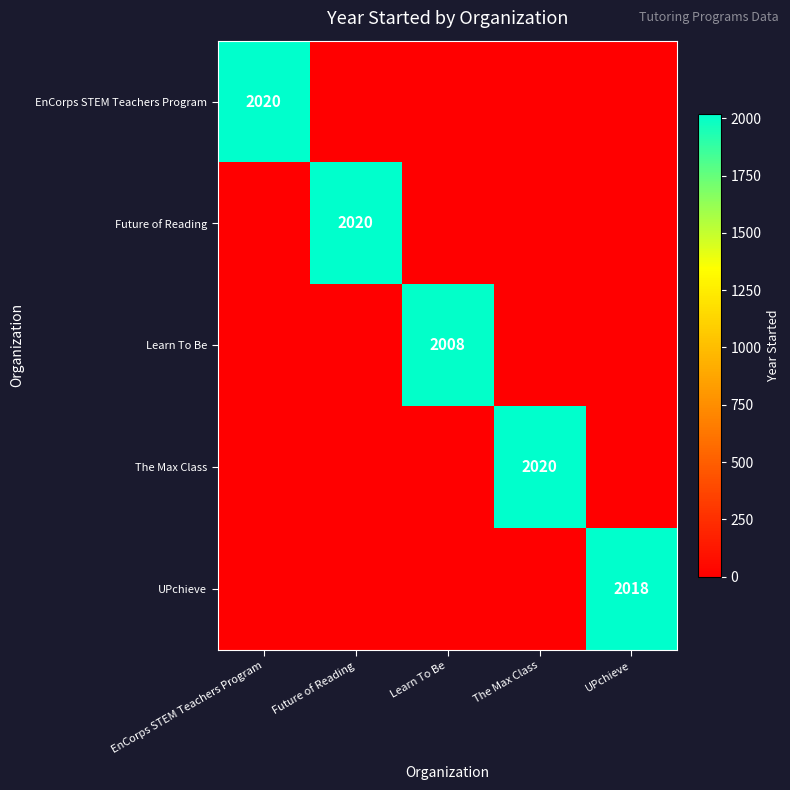

Count the number of categories in the chart.

5